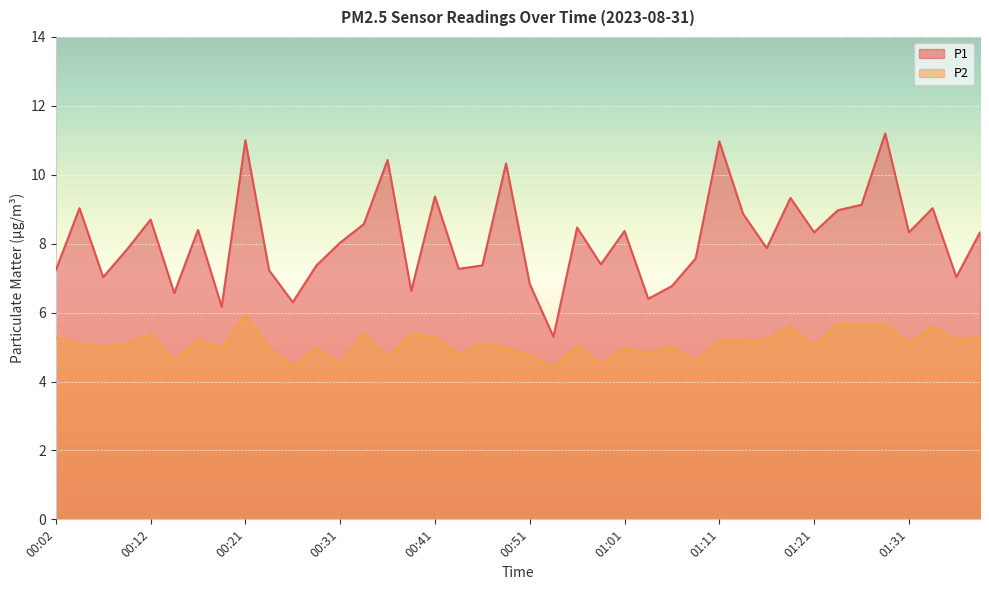

At how many categories does at least one series exceed 7?

32